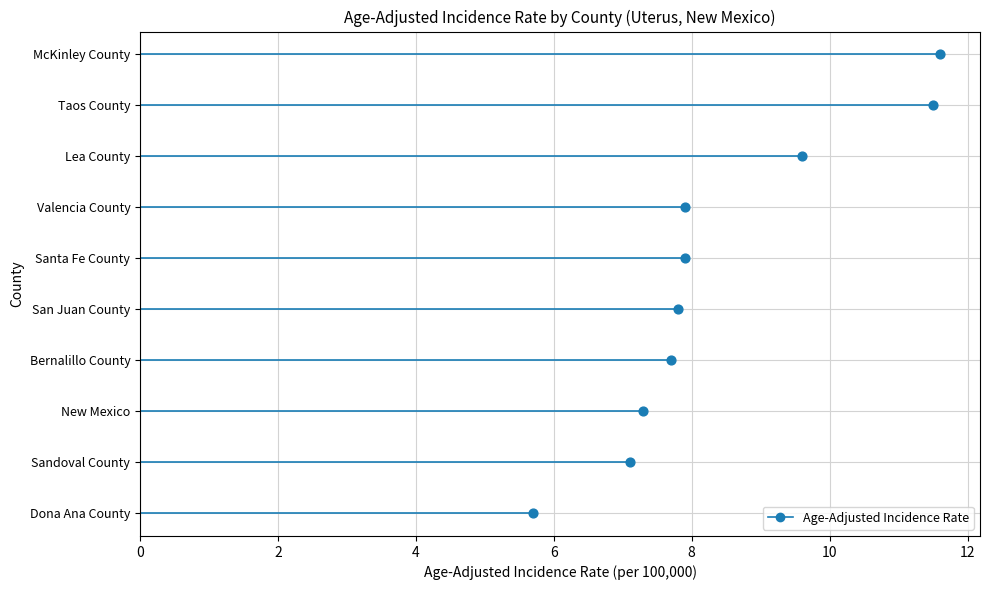

What is the change in value from Taos County to San Juan County?

-3.7